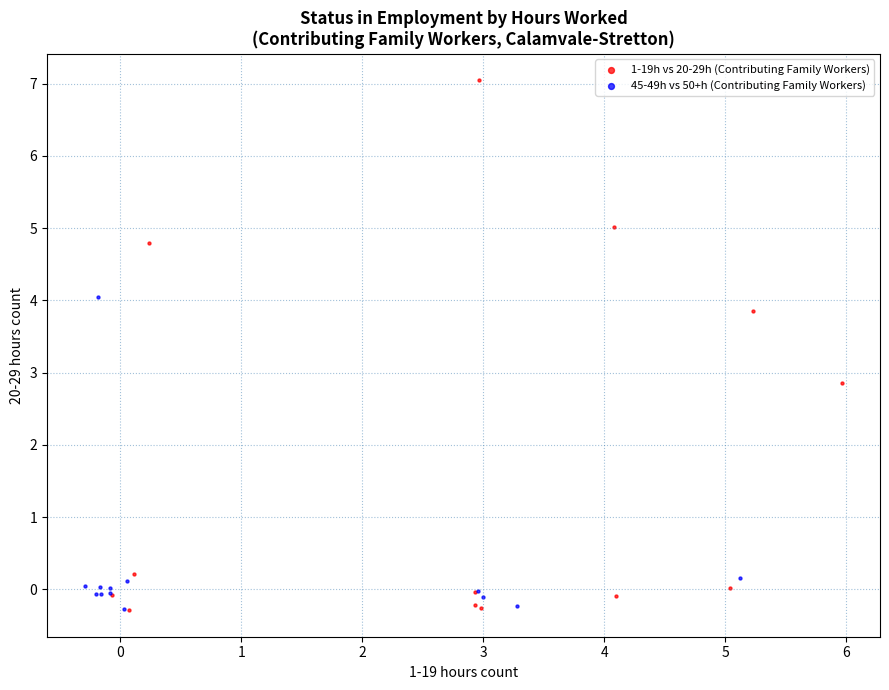

Which series has the widest spread of Y values?

1-19h vs 20-29h (Contributing Family Workers)